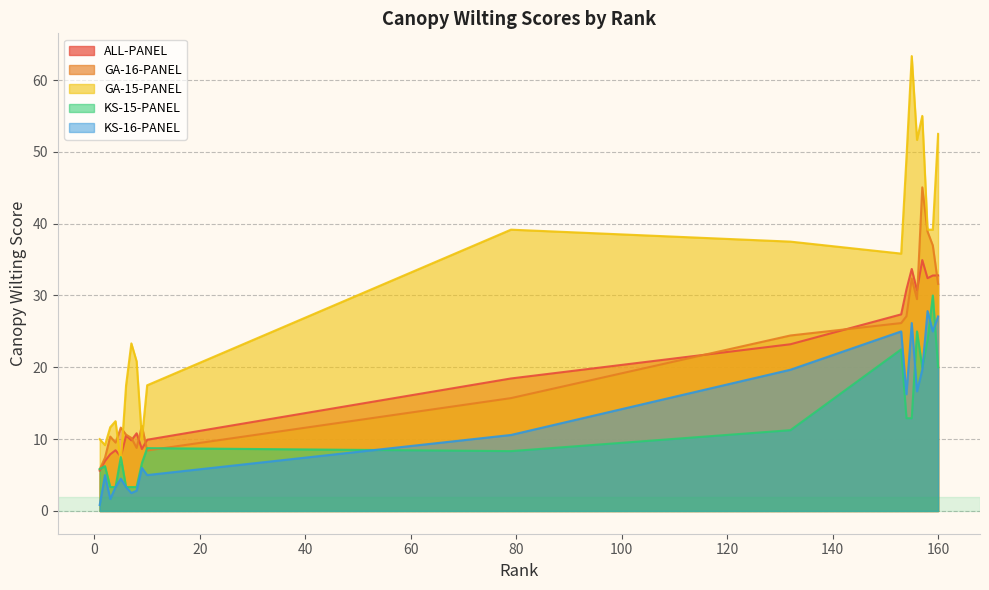

How many interior local valleys does the KS-15-PANEL series have?

2